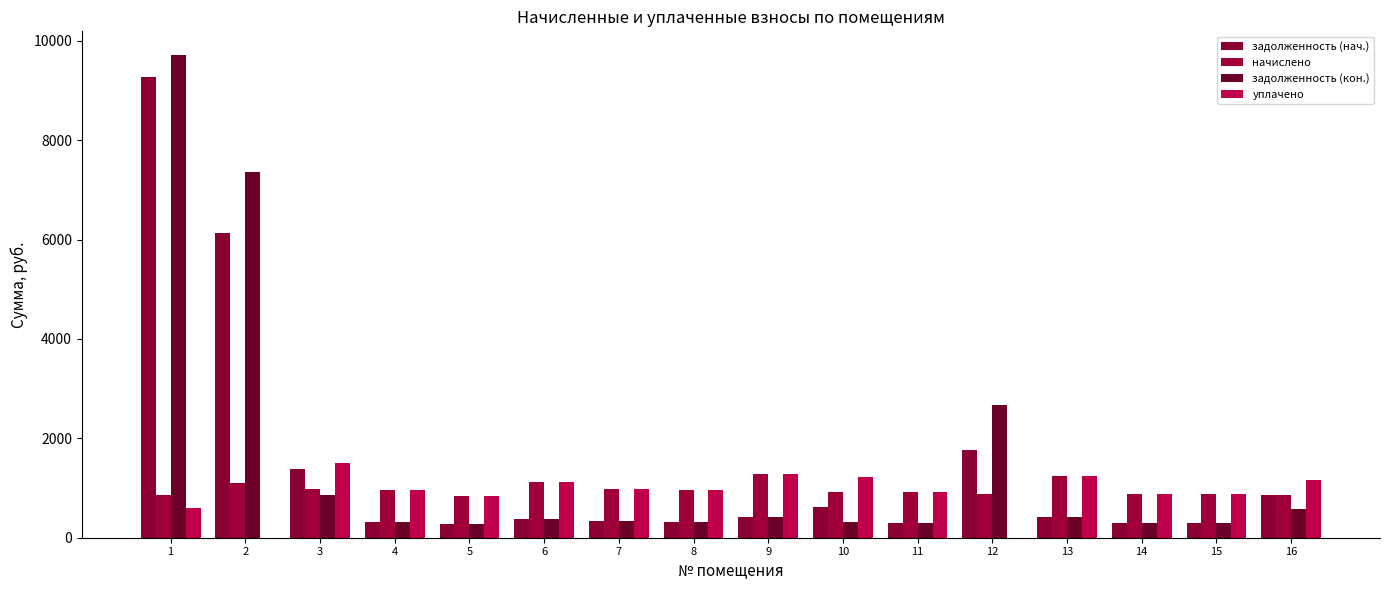

List the labels in order of уплачено value, smallest first.

2, 12, 1, 5, 15, 14, 11, 8, 4, 7, 6, 16, 10, 13, 9, 3